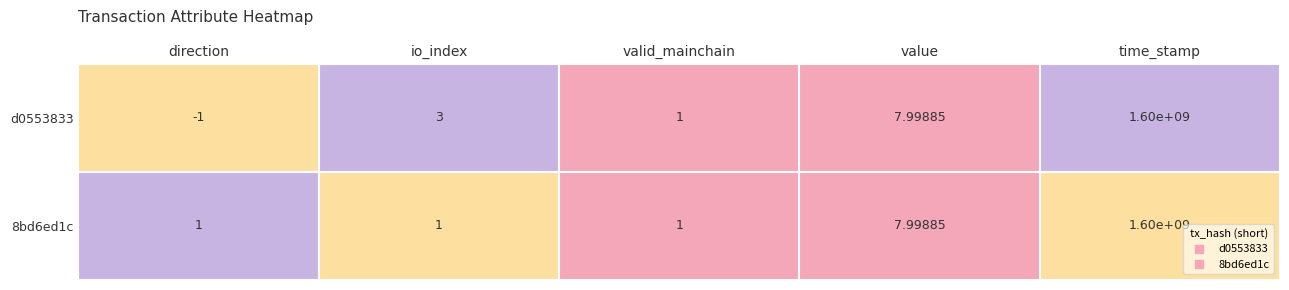

Where is 8bd6ed1c nearest to the value 800000000?

value